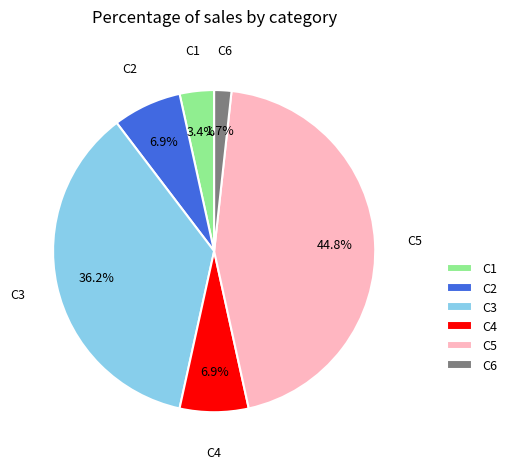

Which has a higher value, C3 or C1?

C3